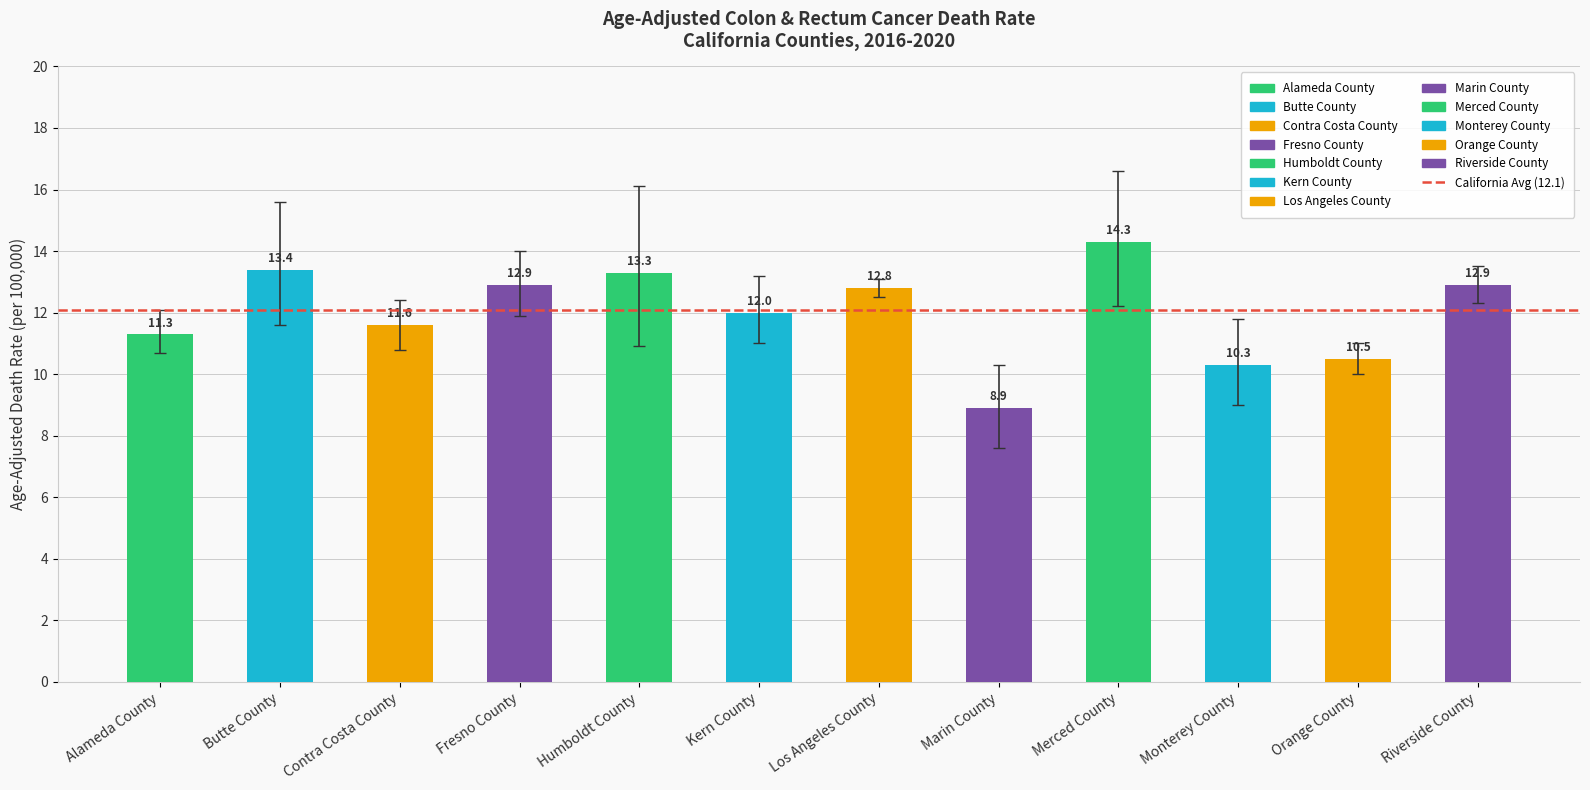

Which category has the highest value across all series?

Merced County